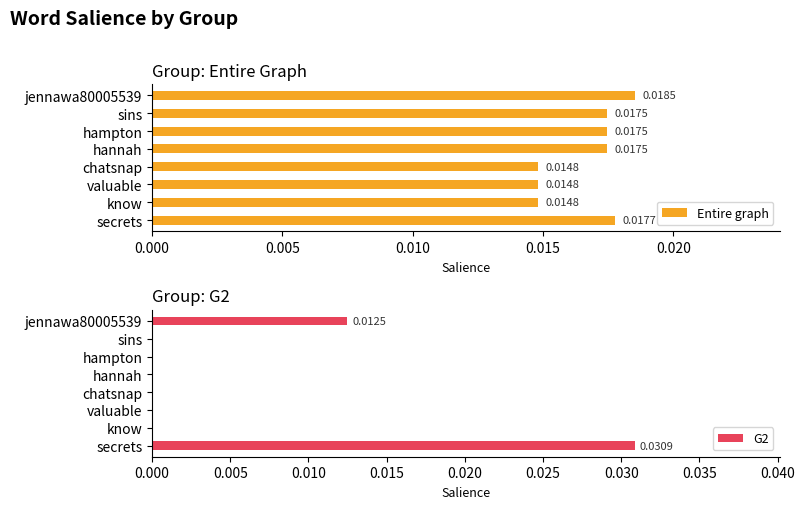

Which category has the highest value in the G2 series?

secrets